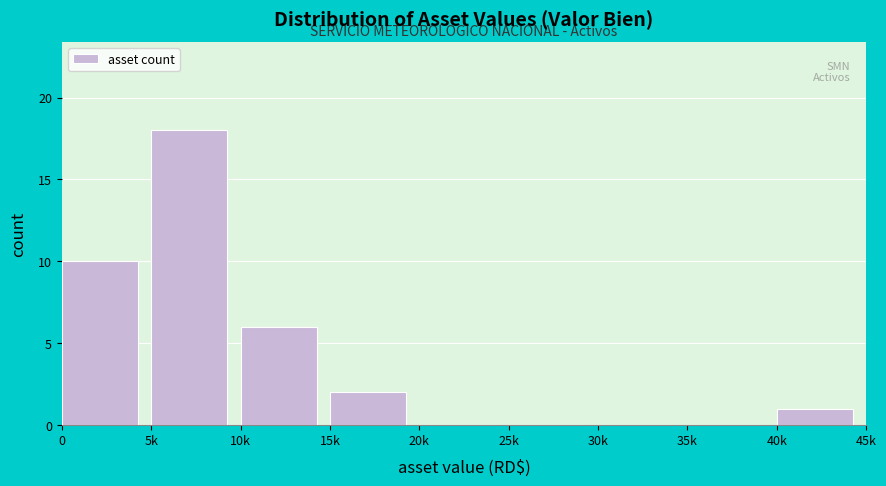

Reading left to right, what are all the values shown in this chart?

0=10	5k=18	10k=6	15k=2	20k=0	25k=0	30k=0	35k=0	40k=1